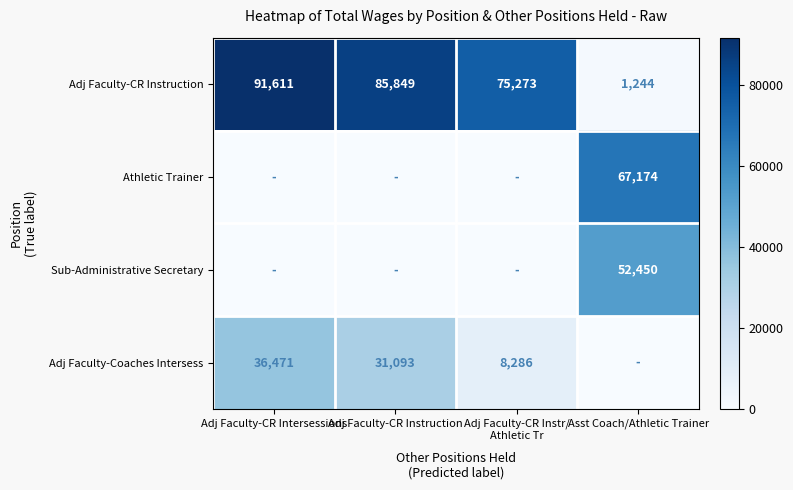

At which category does the chart reach its peak across all series?

Adj Faculty-CR Intersessions